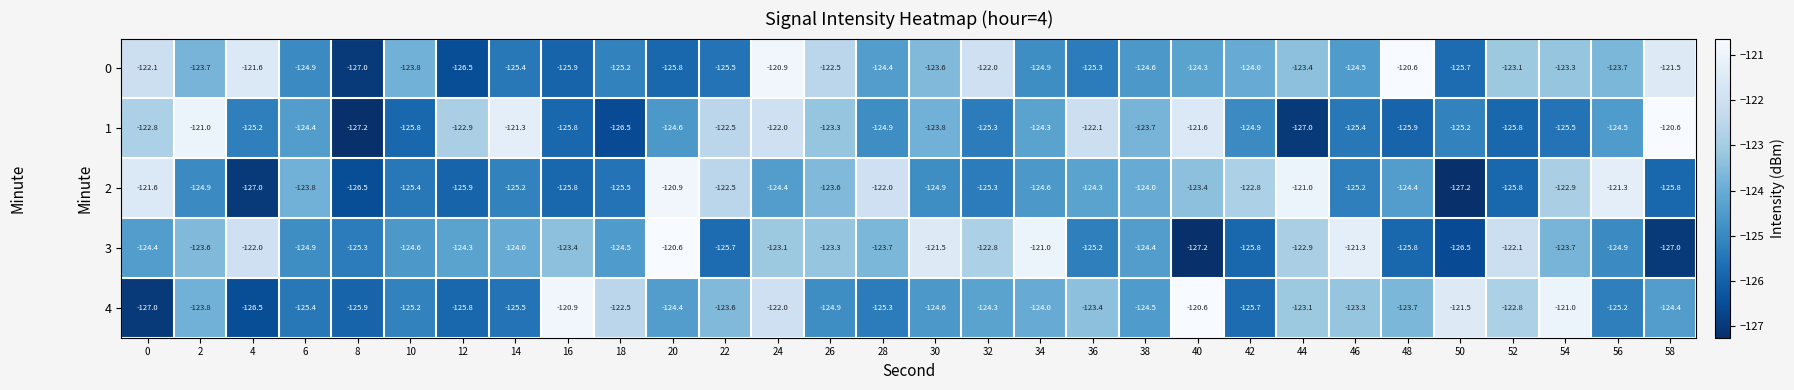

Which series changed the most between 10 and 46?

3